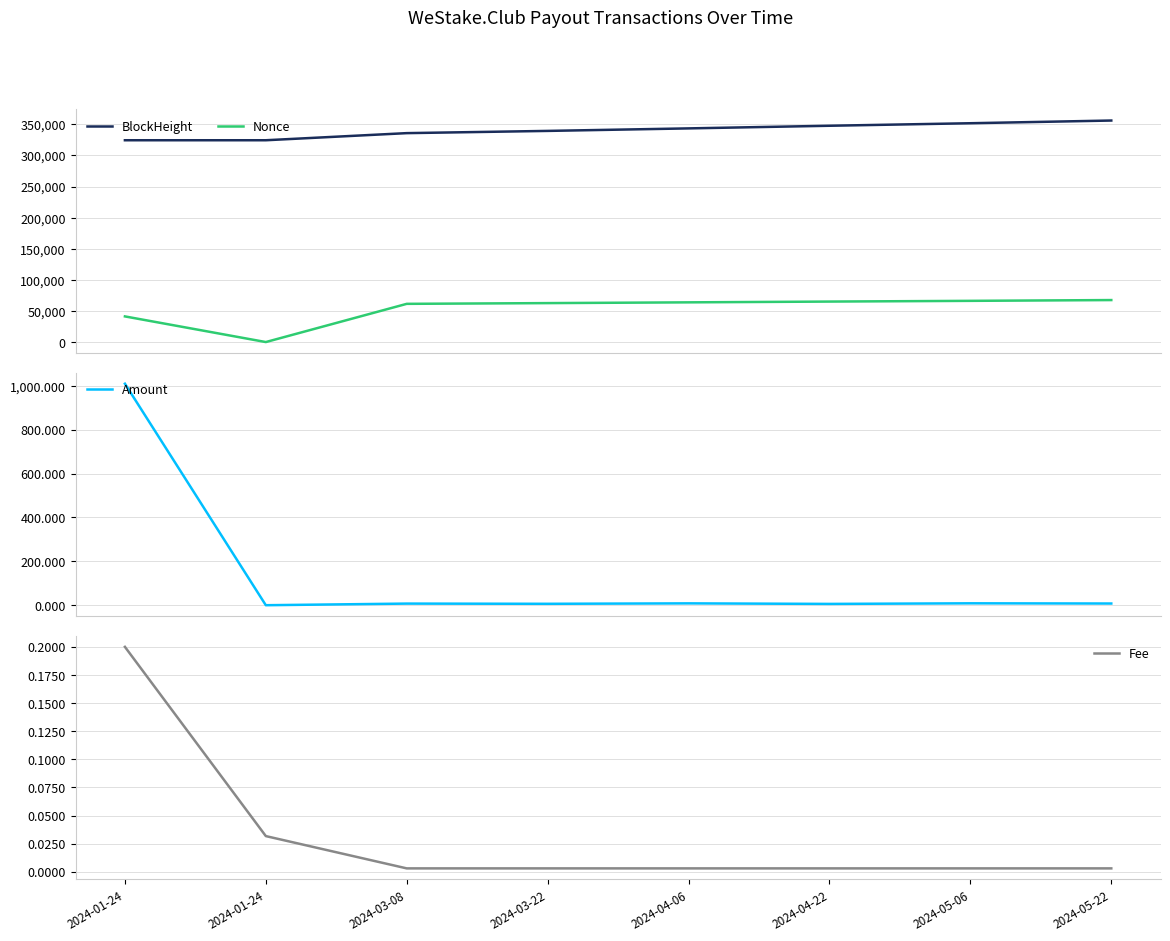

Rank the categories by BlockHeight value from lowest to highest.

2024-01-24, 2024-01-24, 2024-03-08, 2024-03-22, 2024-04-06, 2024-04-22, 2024-05-06, 2024-05-22